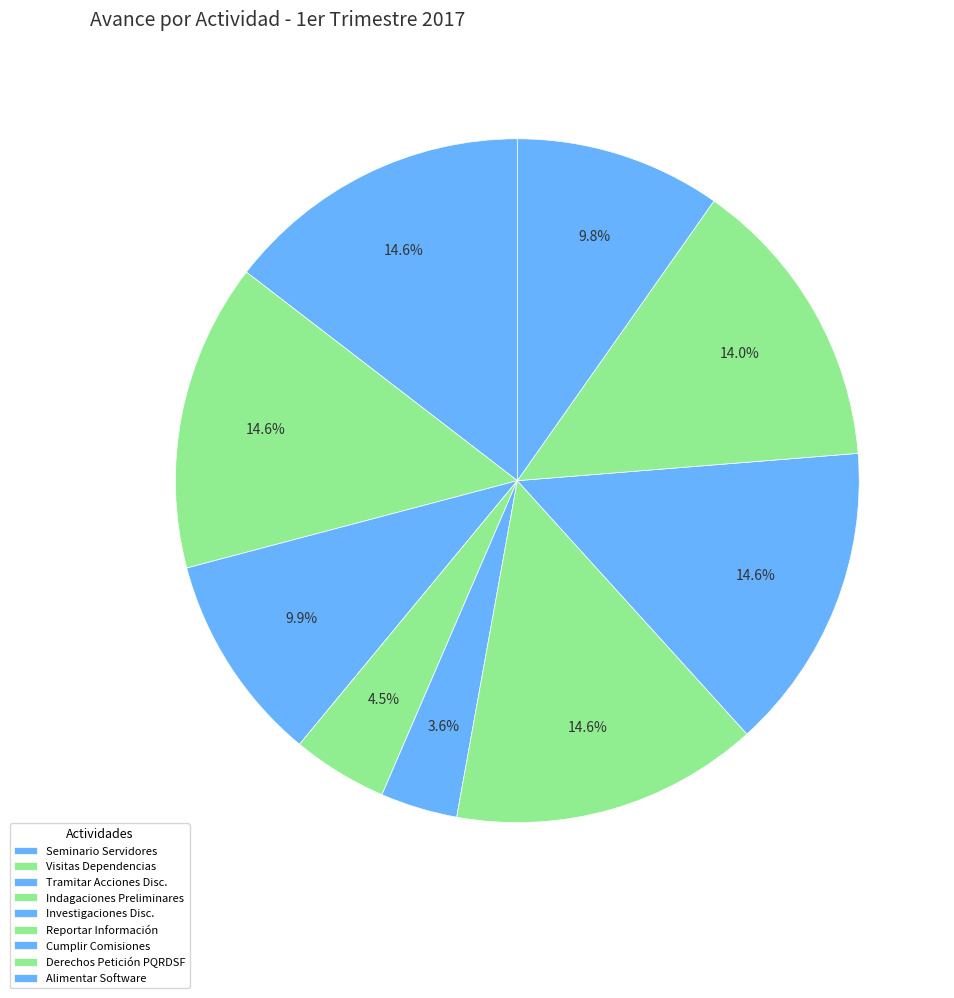

Count the number of slices in the pie.

9